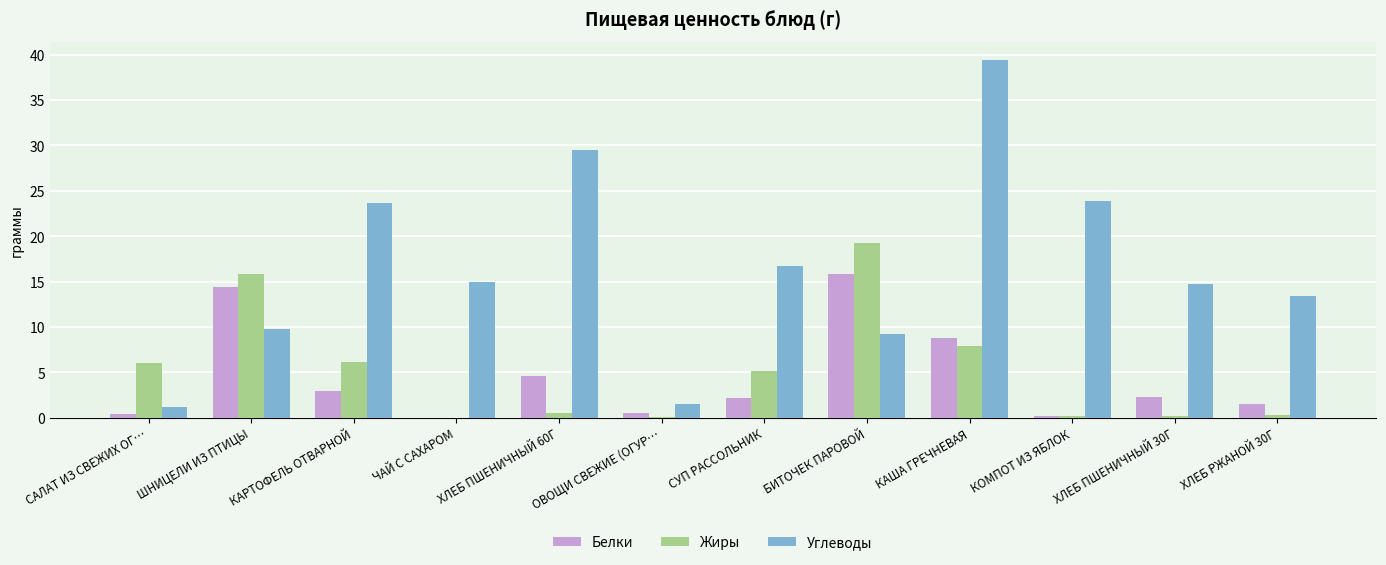

What is the total value across all series at КАША ГРЕЧНЕВАЯ?

56.0